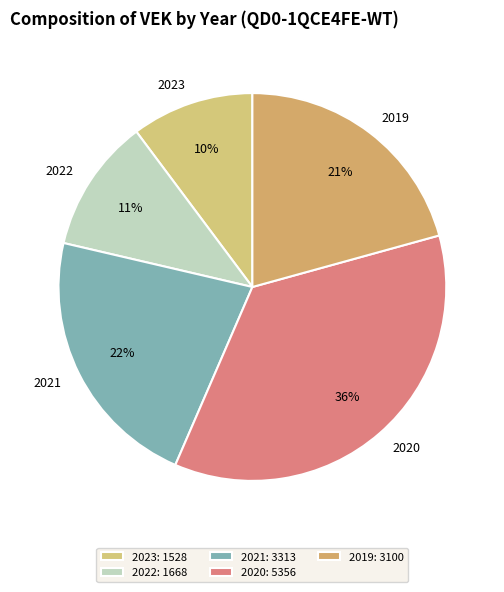

To the nearest percent, what portion does 2021 represent?

22%